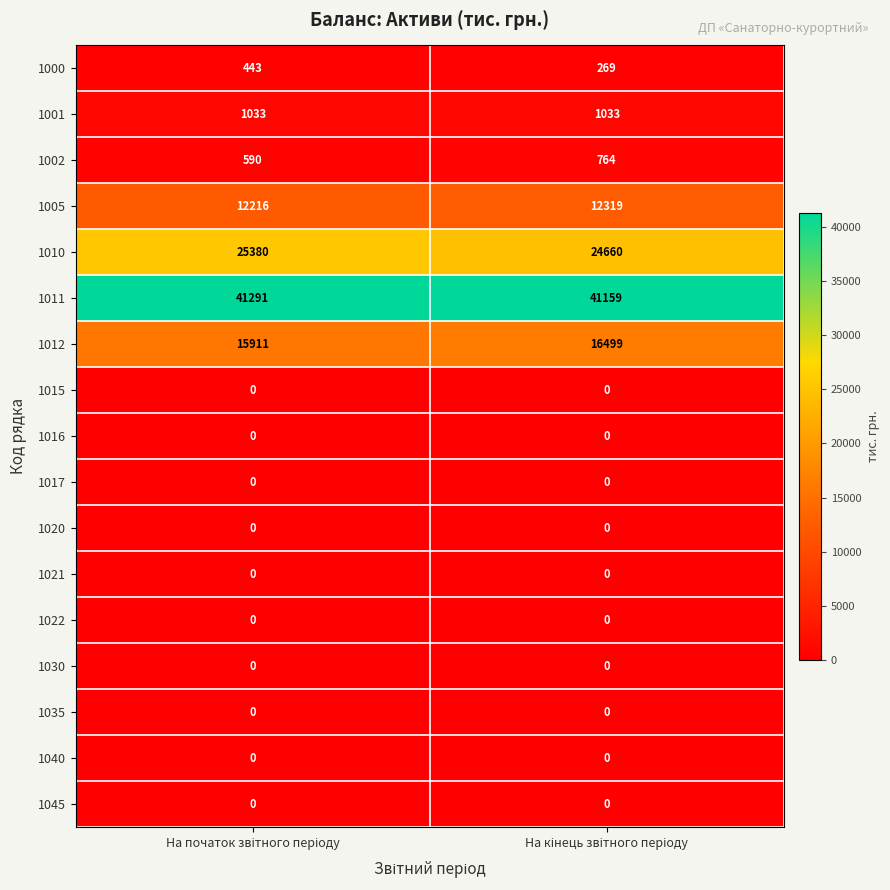

Which series has the largest range (max minus min)?

1010